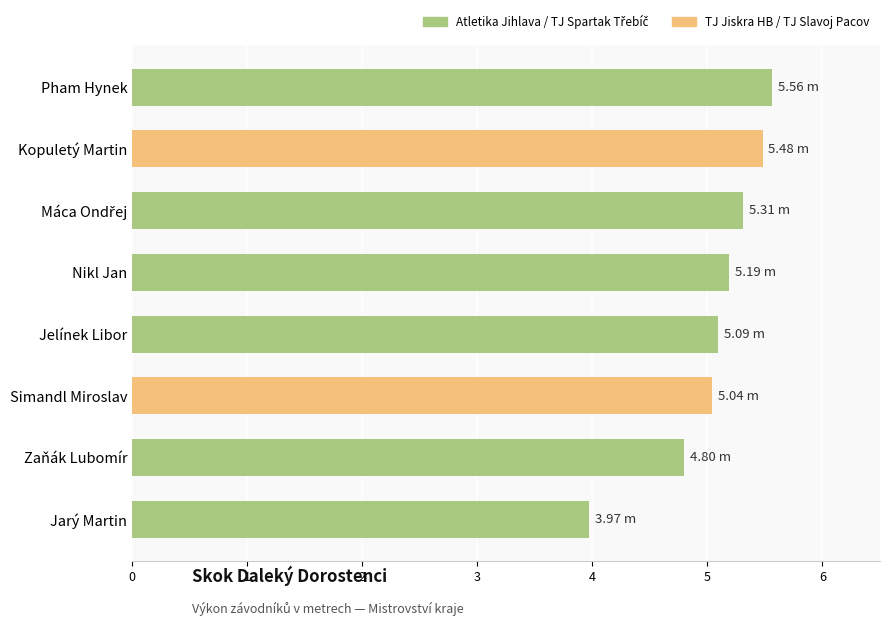

What is the label of the 1st bar from the top?

Pham Hynek